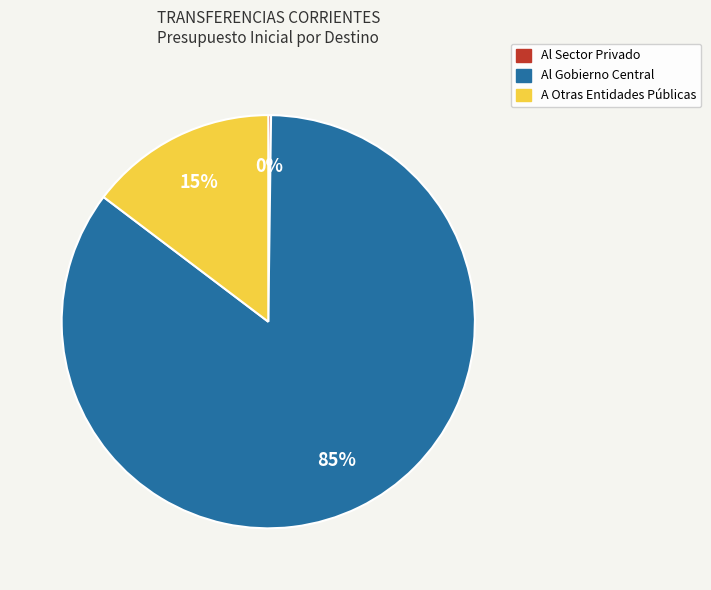

To the nearest percent, what is the difference between the largest and smallest slice percentages?

85%